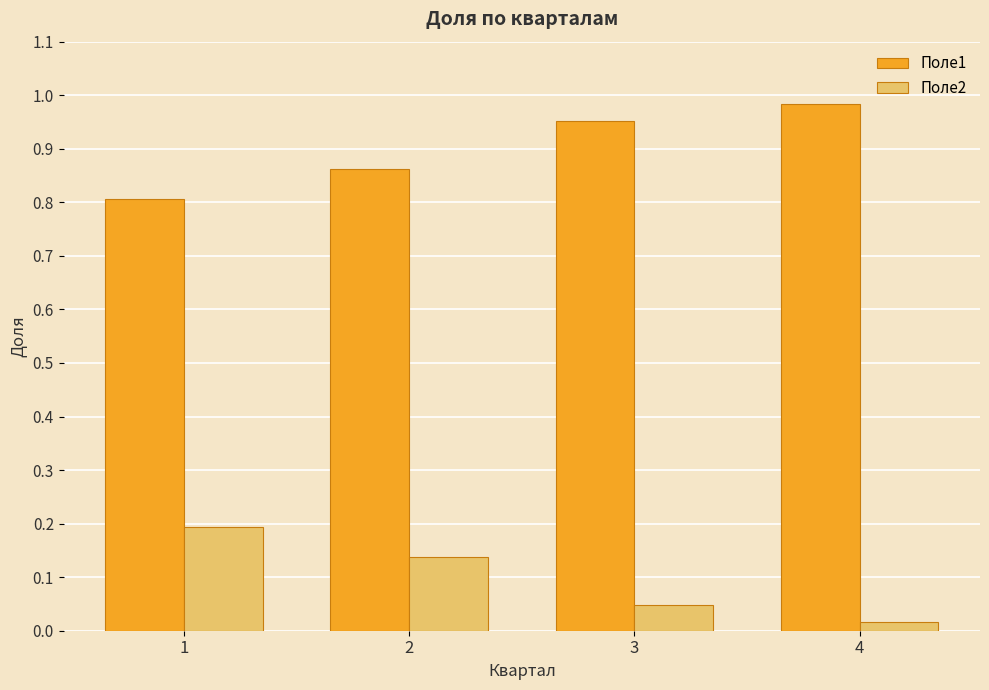

What is the difference between the Поле1 values at 4 and 1?

0.2